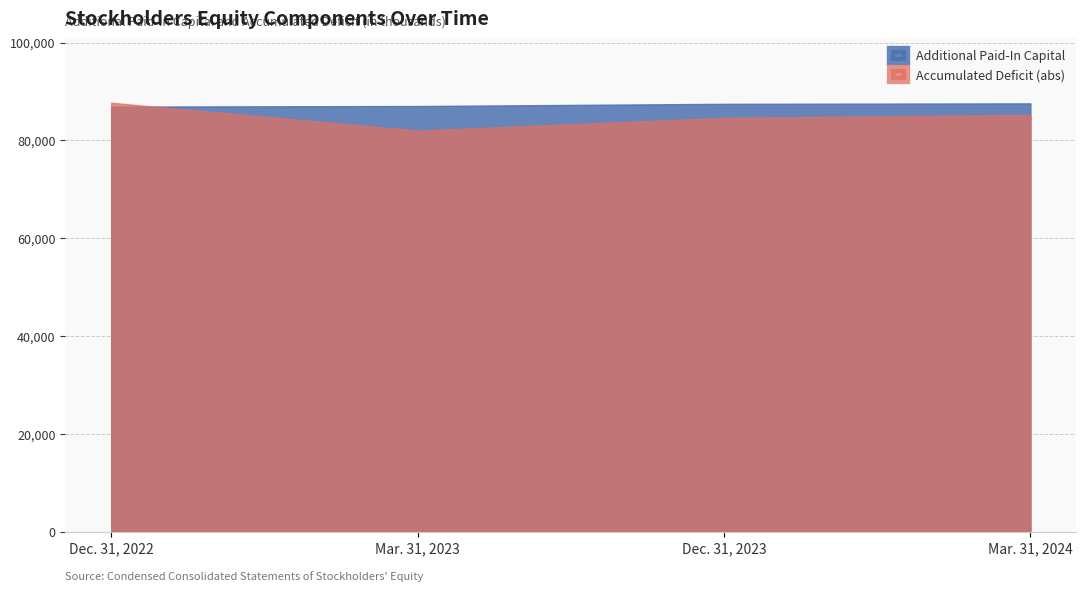

What is the maximum value shown in the chart?

87689